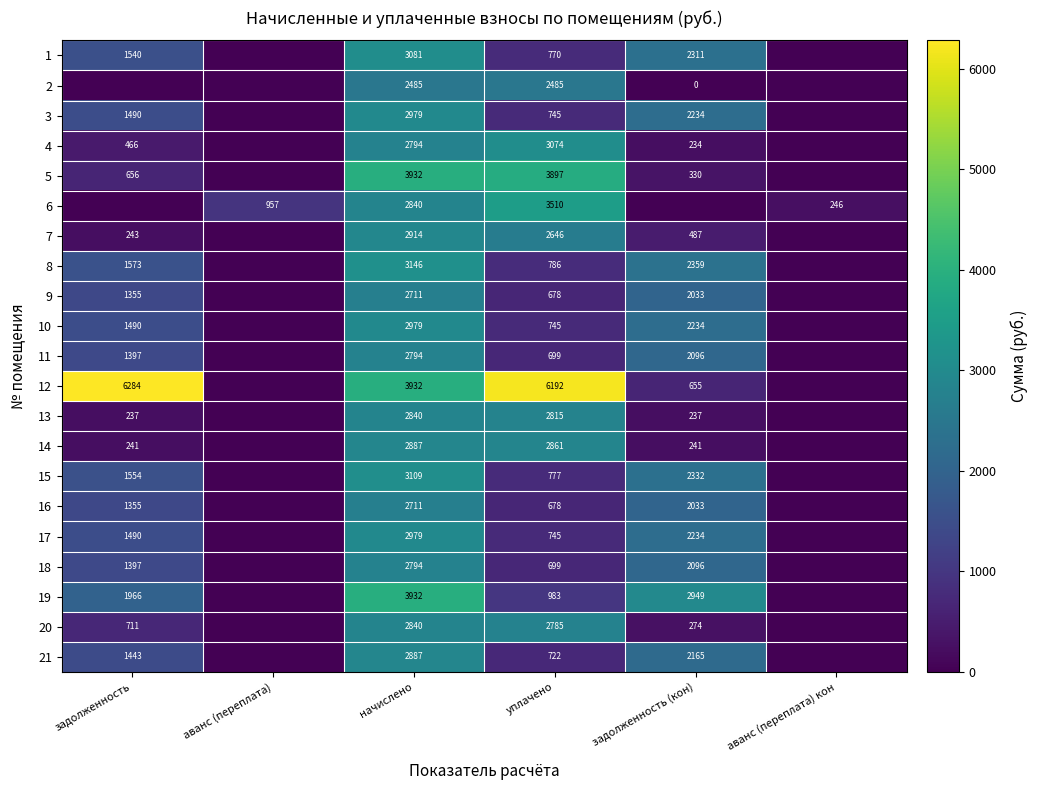

Is it true that 7 equals 2914 at начислено?

True